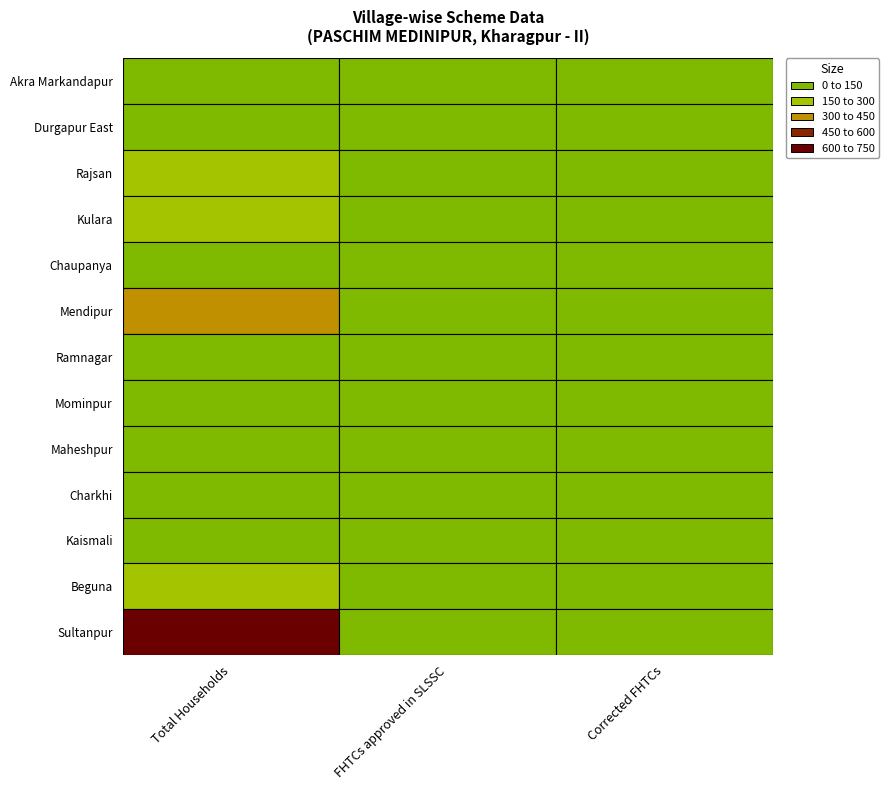

What is the maximum value shown in the chart?

717